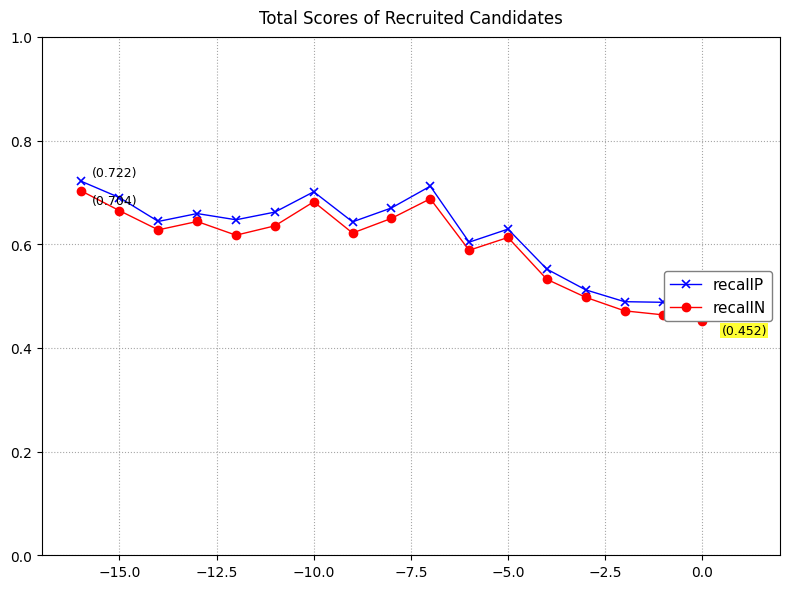

Count the recallN values in the range 0 to 1.

17